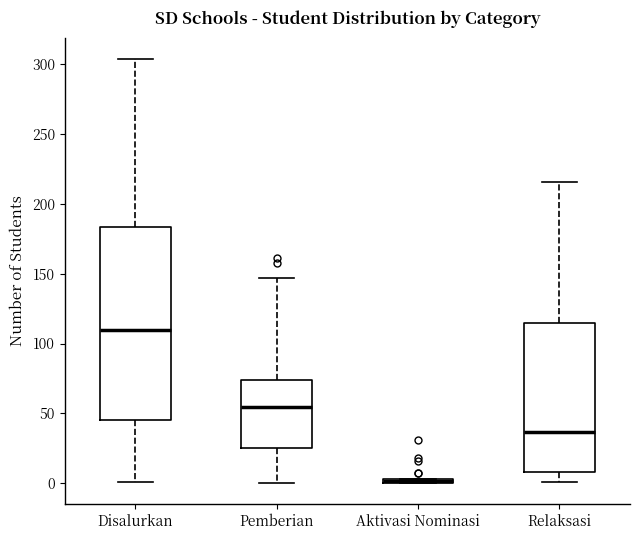

Where does the upper whisker of the box for Relaksasi end on the y-axis? The values are not printed on the chart, so give them approximately, as read against the axis.

215